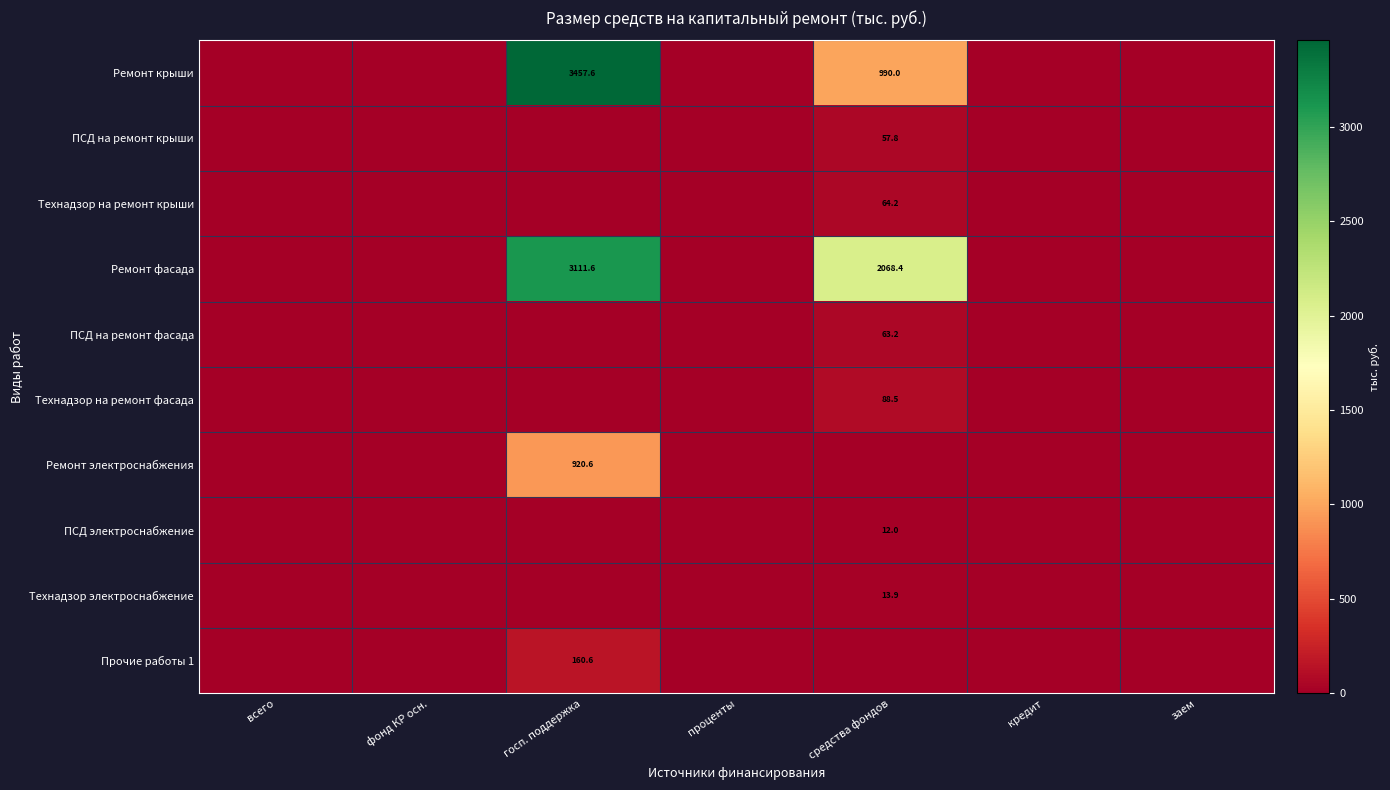

Is it true that Ремонт фасада equals 1322.4 at госп. поддержка?

False